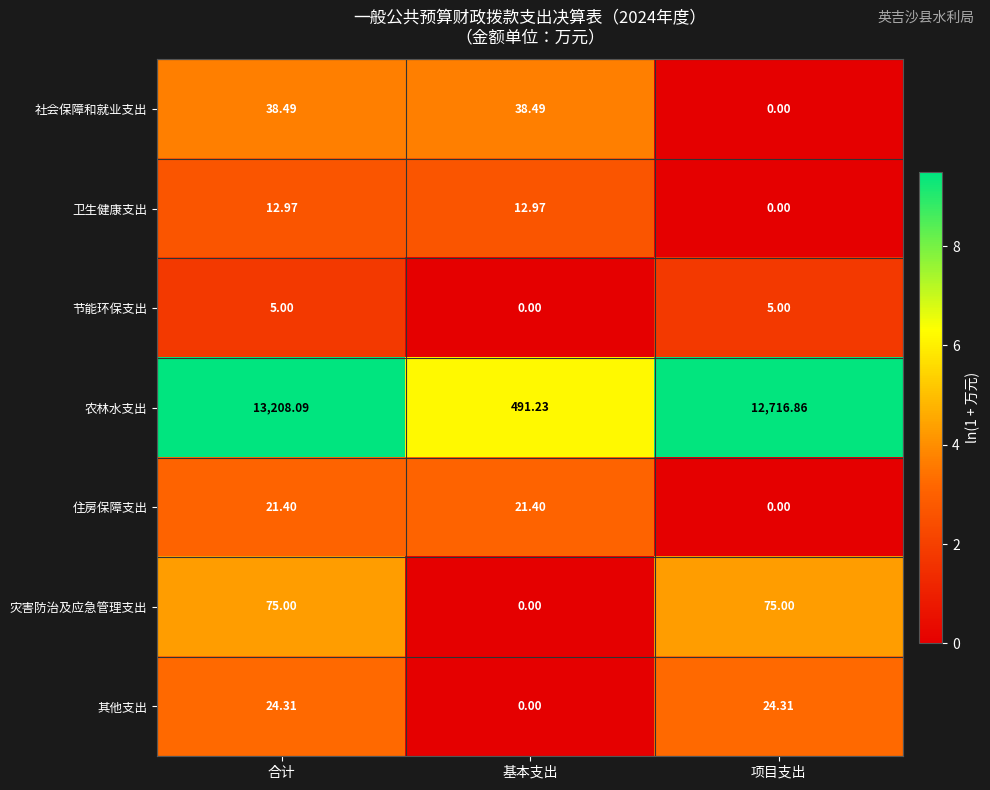

Rank the categories by 农林水支出 value from highest to lowest.

合计, 项目支出, 基本支出